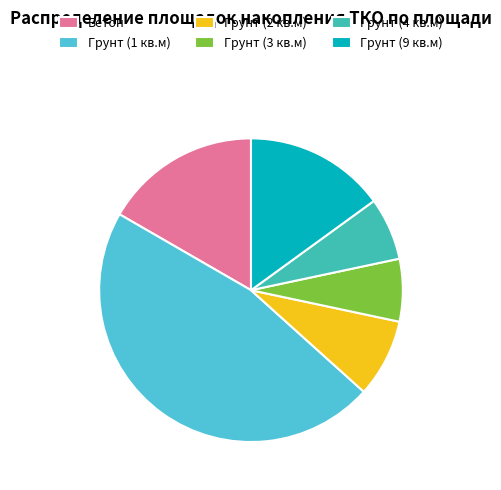

Which slice is the largest?

Грунт (1 кв.м)